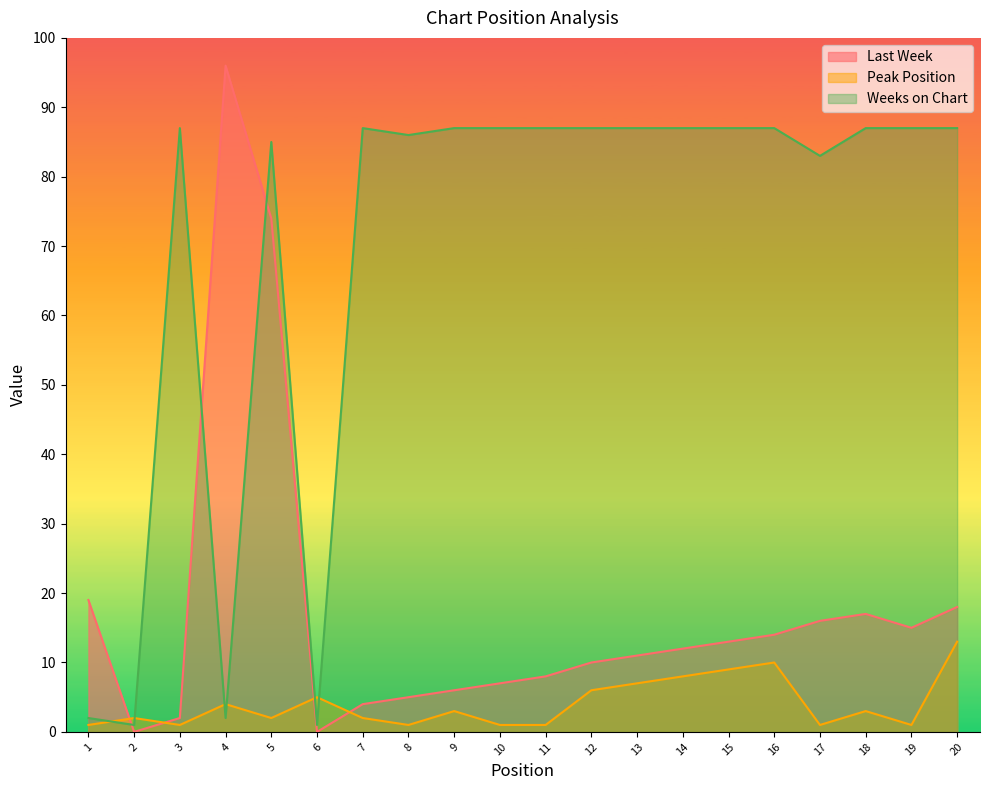

Which has a higher value, 11 or 3?

11